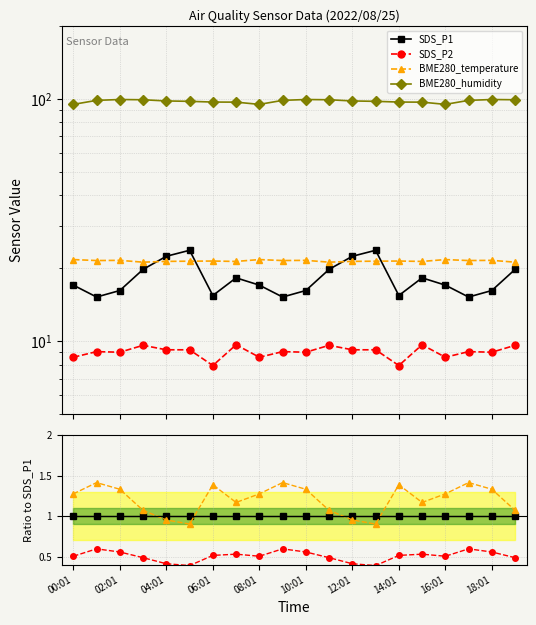

True or false: BME280_temperature and BME280_humidity cross at least once.

False